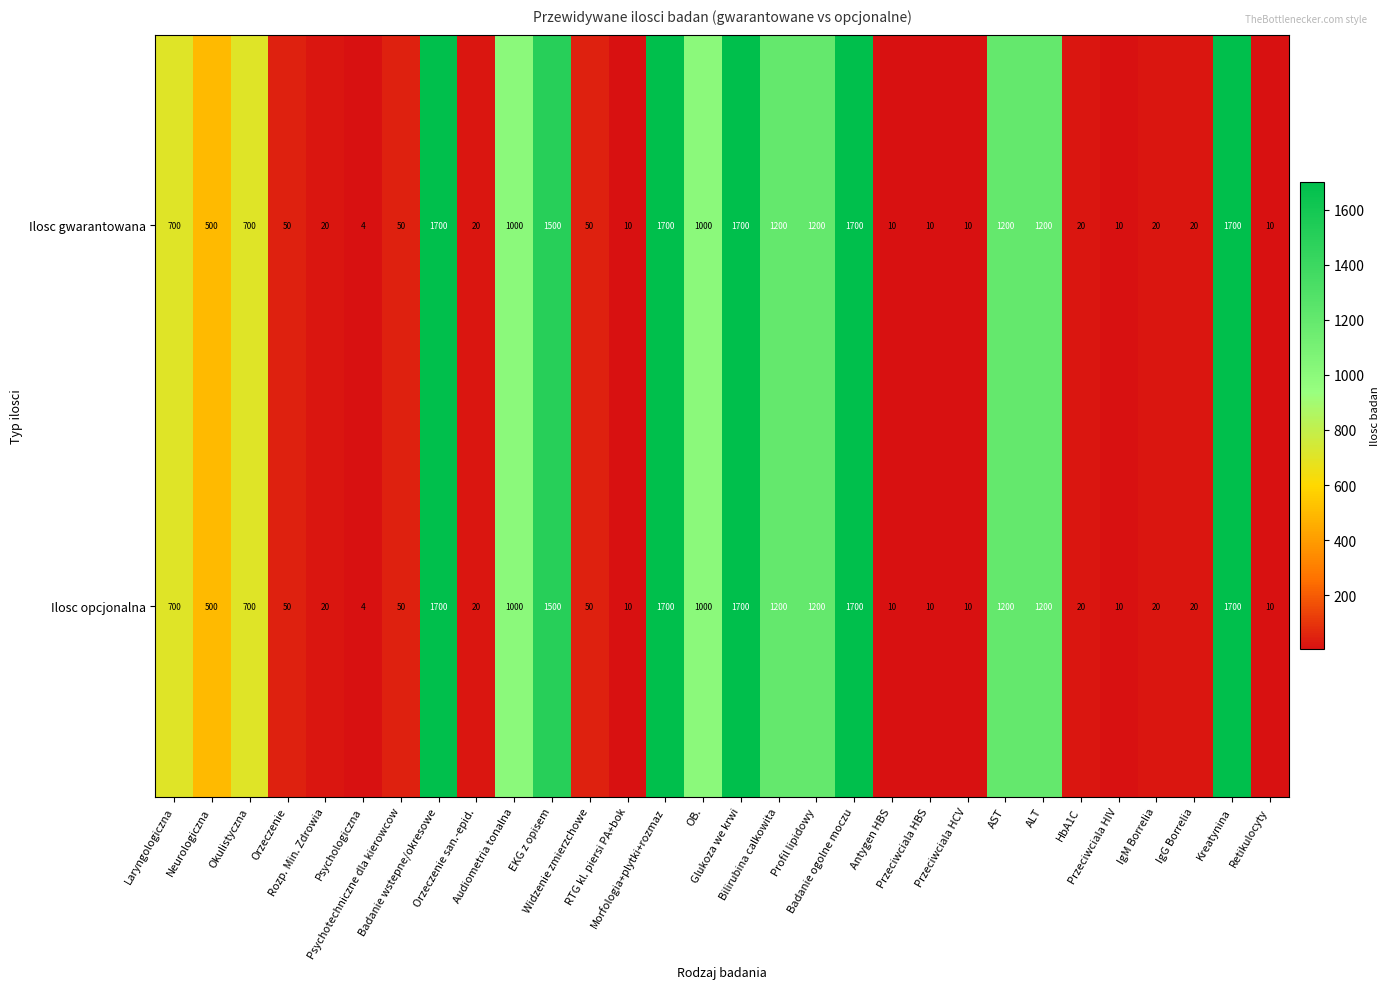

What is the average value of the Ilosc gwarantowana series?

634